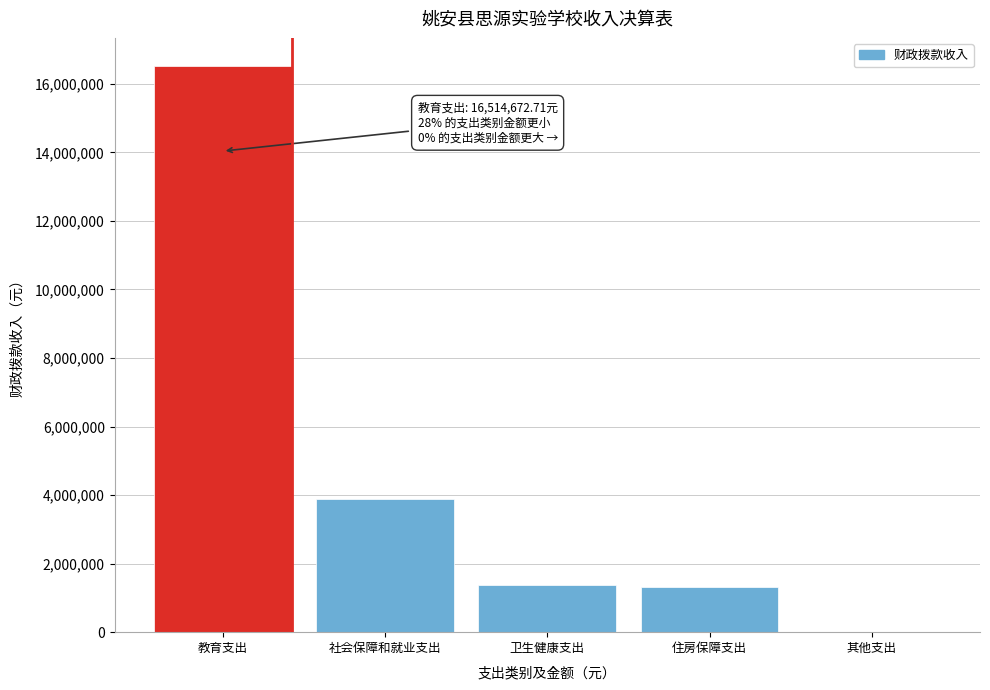

Is it true that the value at 社会保障和就业支出 is 3881955.1?

True